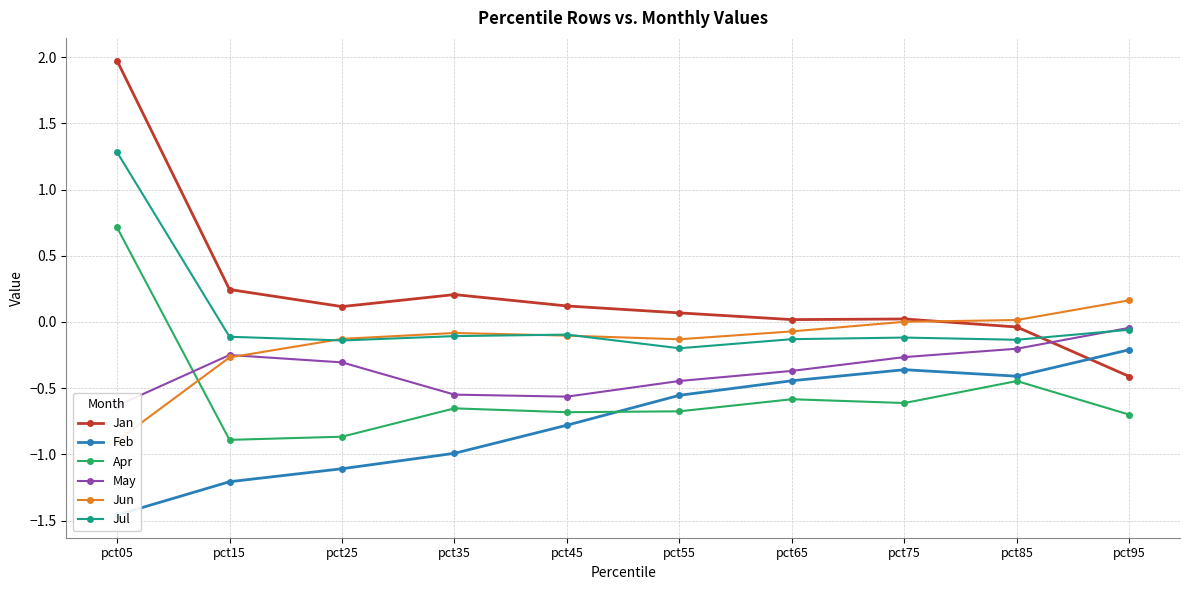

How many negative values does the Jun series have?

7